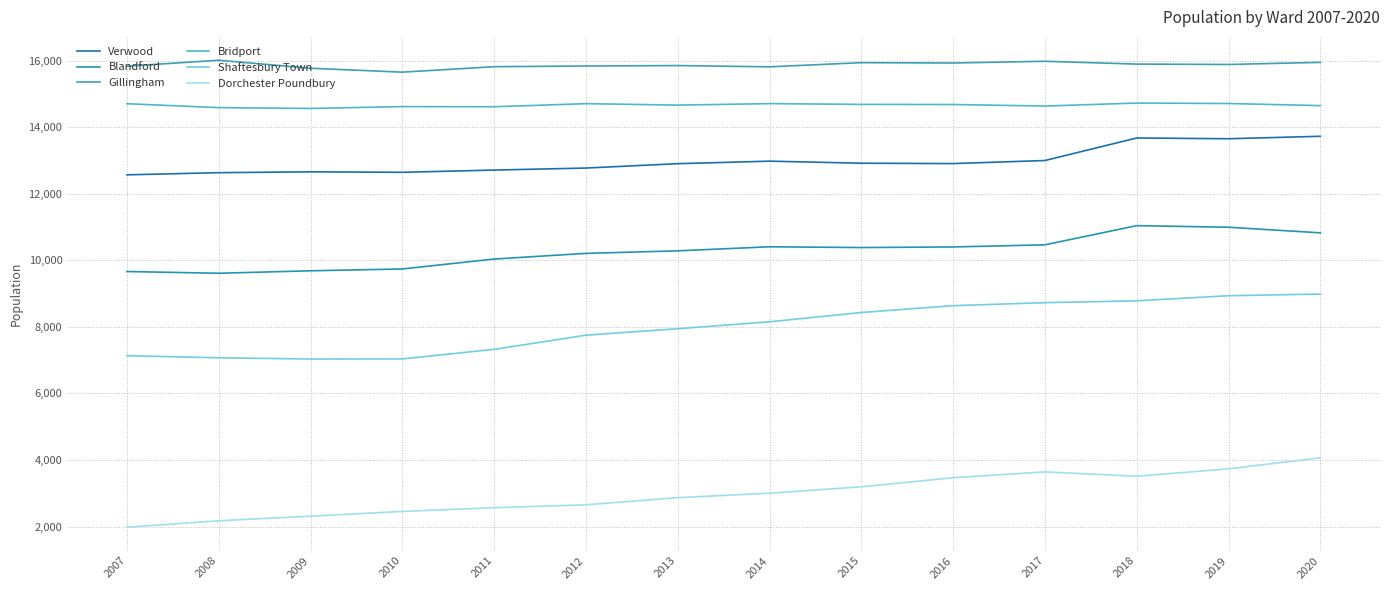

How many distinct data groups are displayed?

6